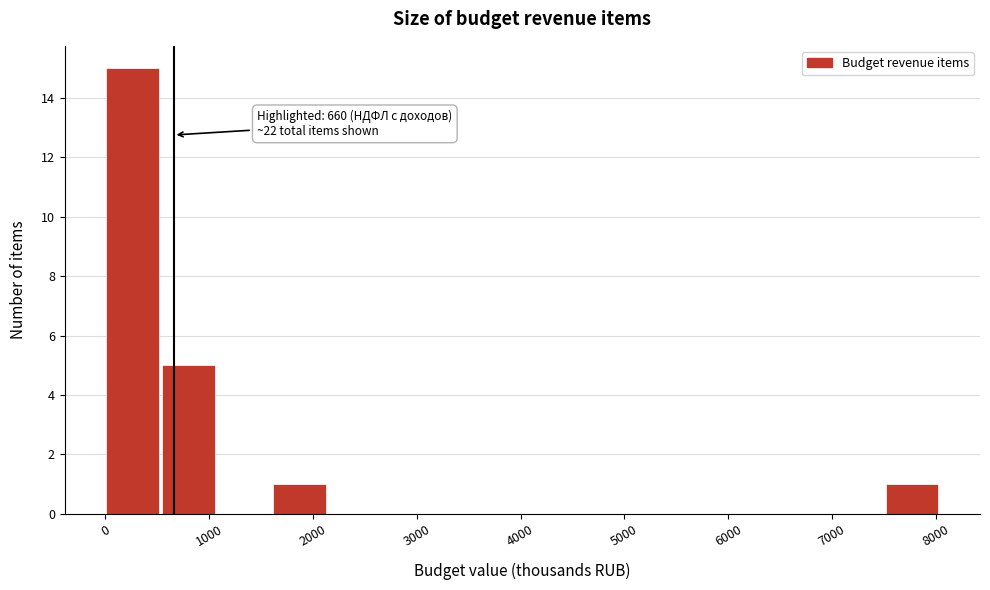

Which range on the x-axis has the tallest bar?

0 to 500